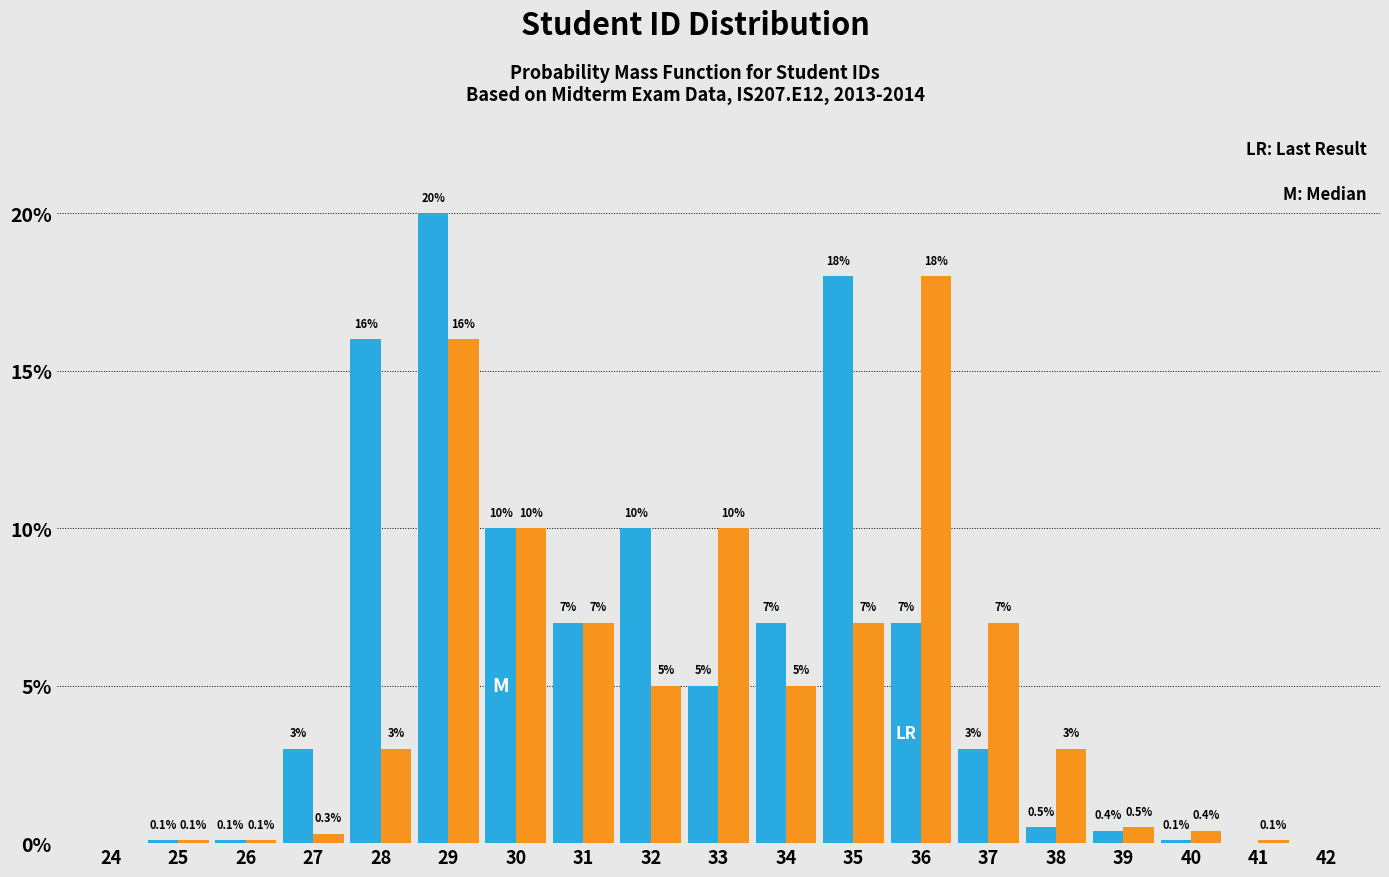

At which category is the sum across all series the highest?

29